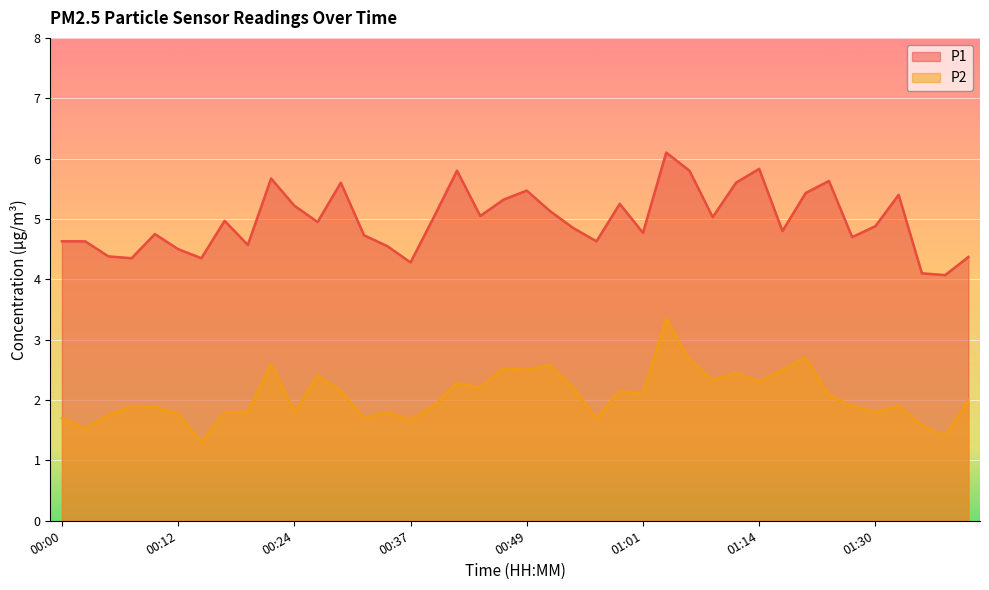

What is the greatest value displayed?

6.1